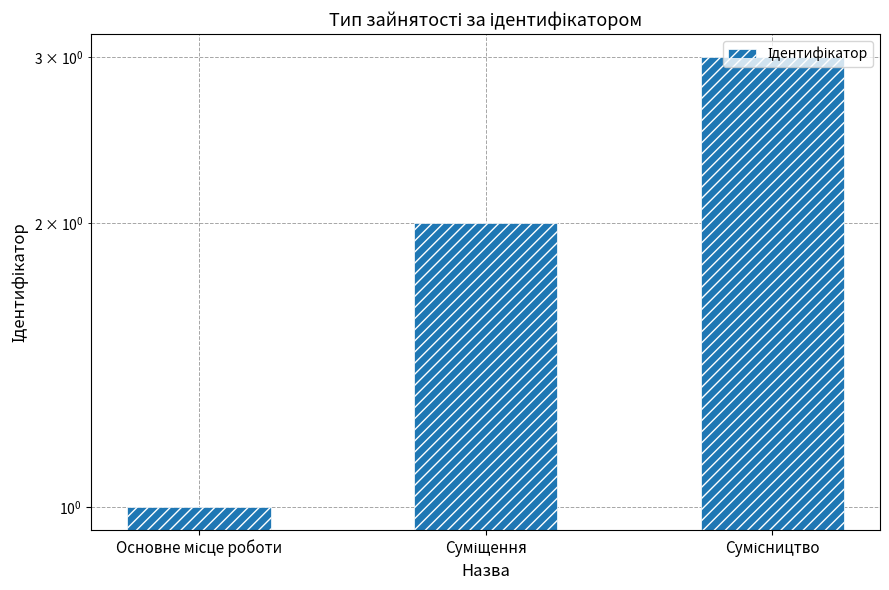

Rank the categories by value from lowest to highest.

Основне місце роботи, Суміщення, Сумісництво